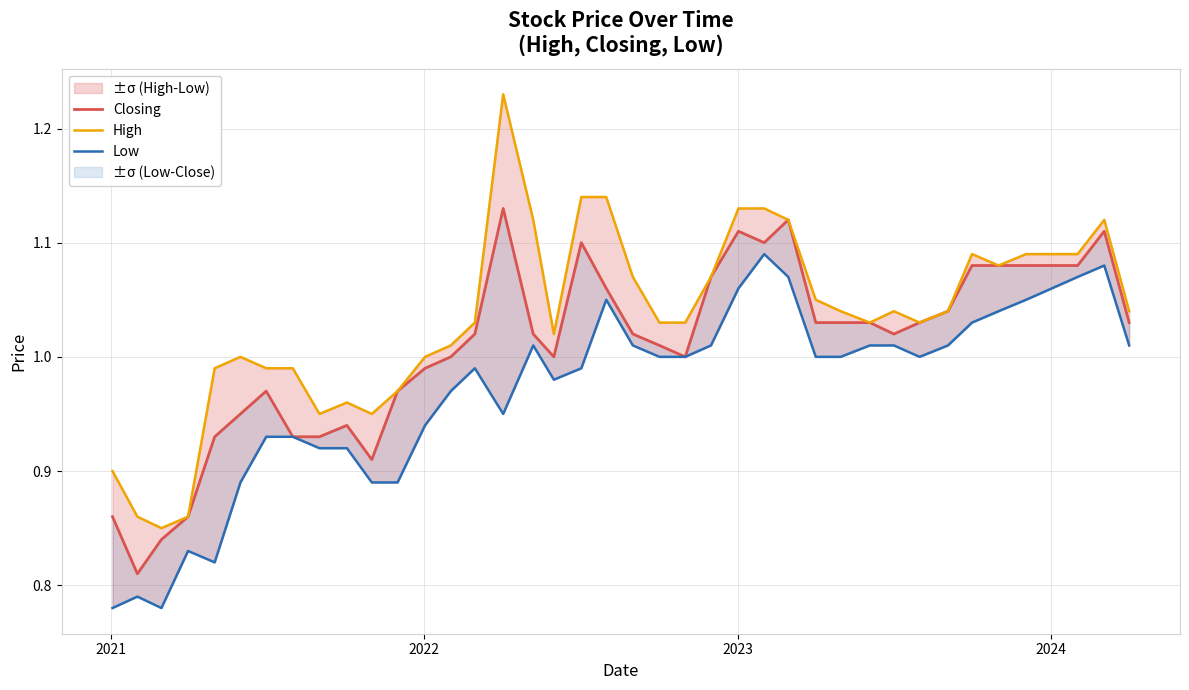

What is the minimum value for Low?

0.8